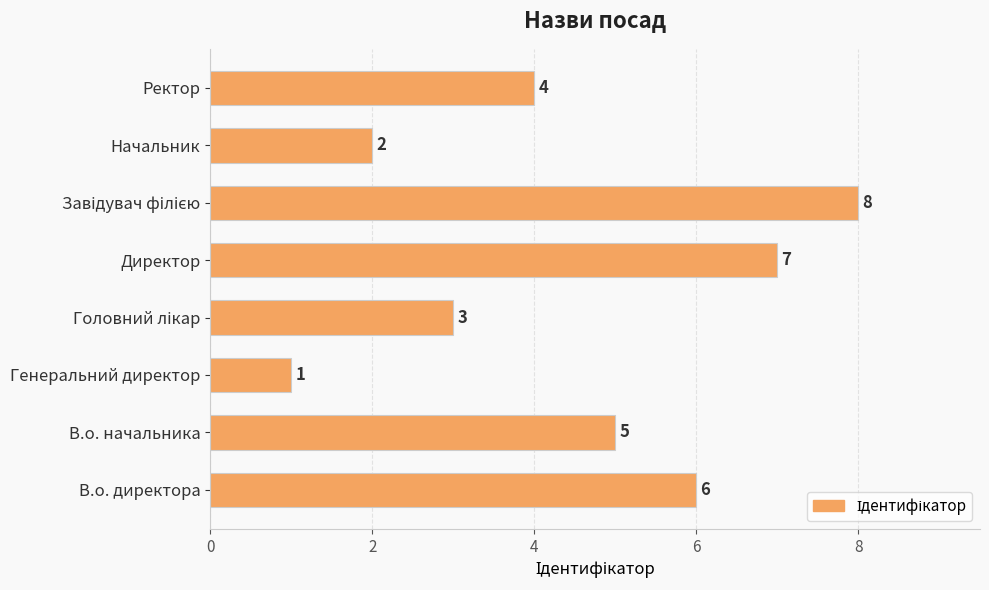

How many values are between 3 and 7?

5